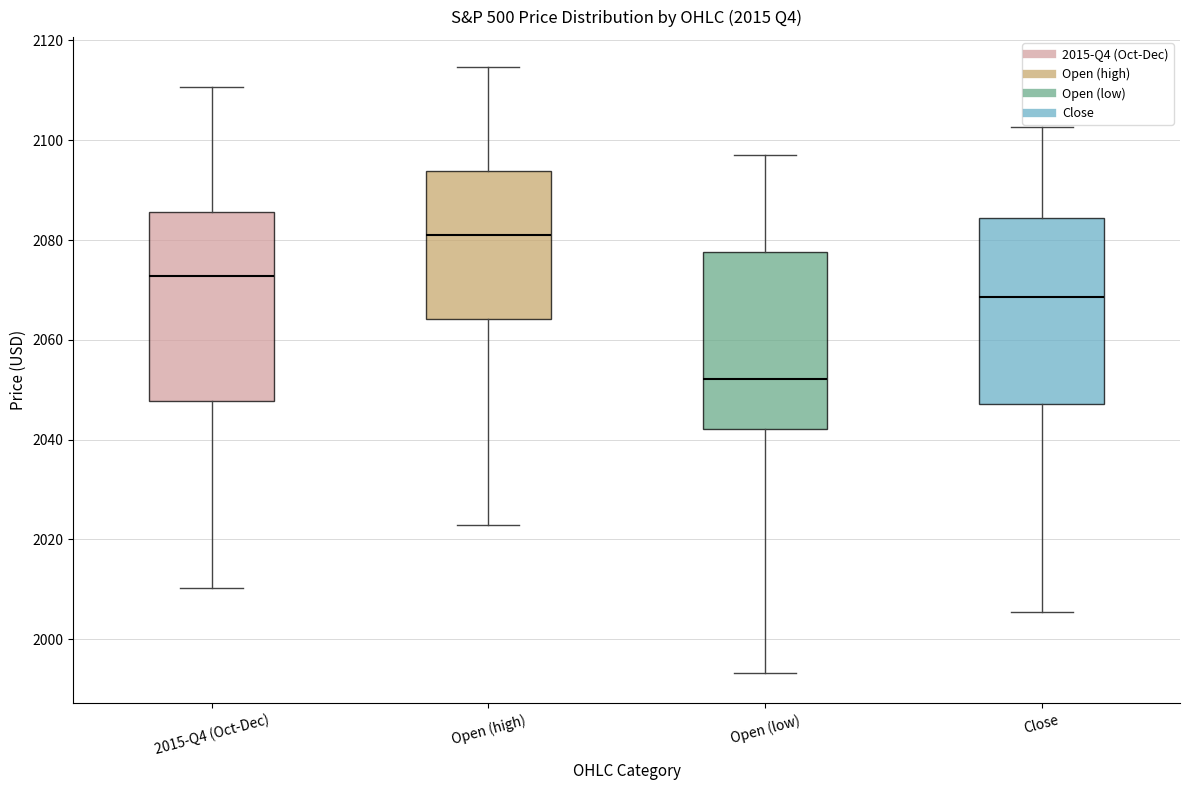

Where does the upper whisker of the box for Open (low) end on the y-axis? The values are not printed on the chart, so give them approximately, as read against the axis.

2096